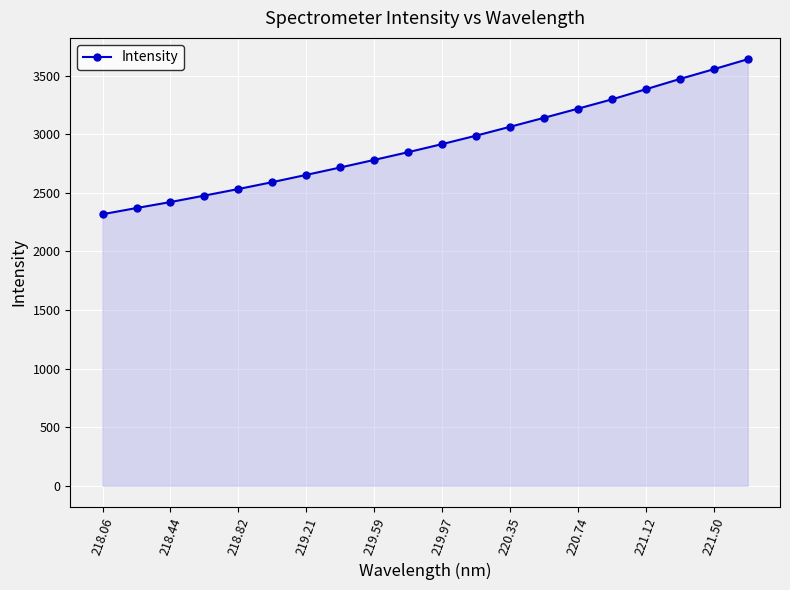

How many data points are above 2916?

10